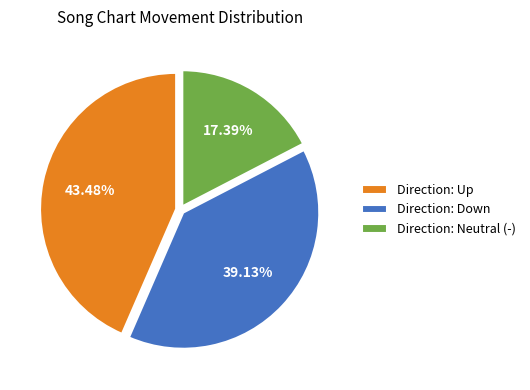

Is the sum of Direction: Up and Direction: Neutral (-) greater than half?

Yes